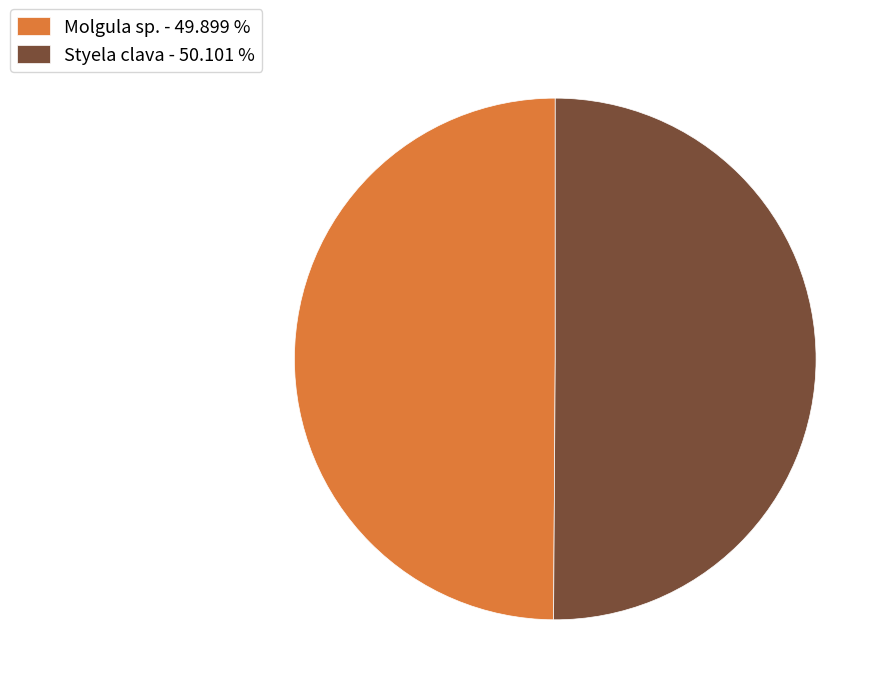

Do Styela clava - 50.101 % and Molgula sp. - 49.899 % together represent more than half of the pie?

Yes